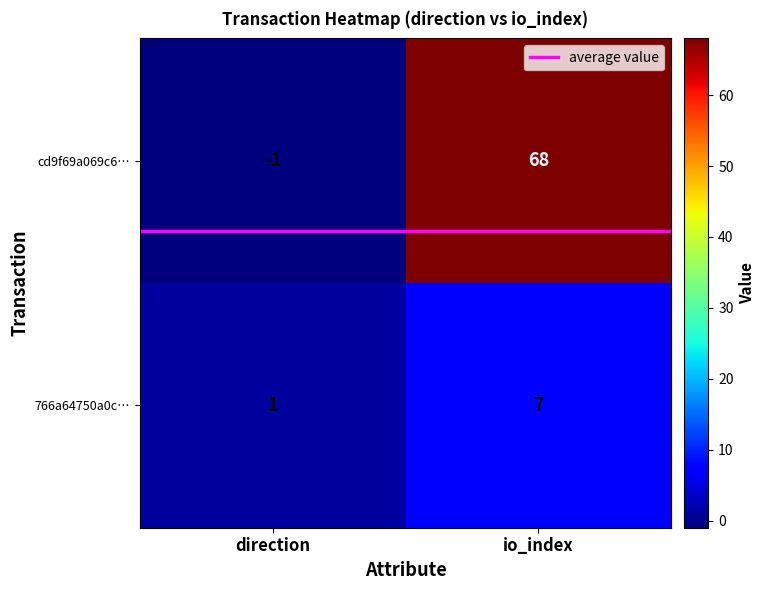

List the series in order of their peak value, lowest first.

766a64750a0c…, cd9f69a069c6…